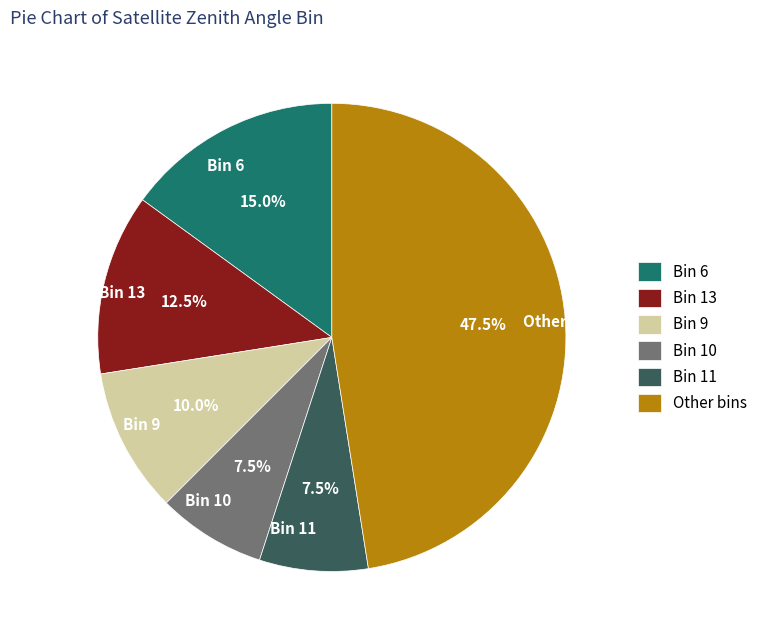

How many slices are in this pie chart?

6